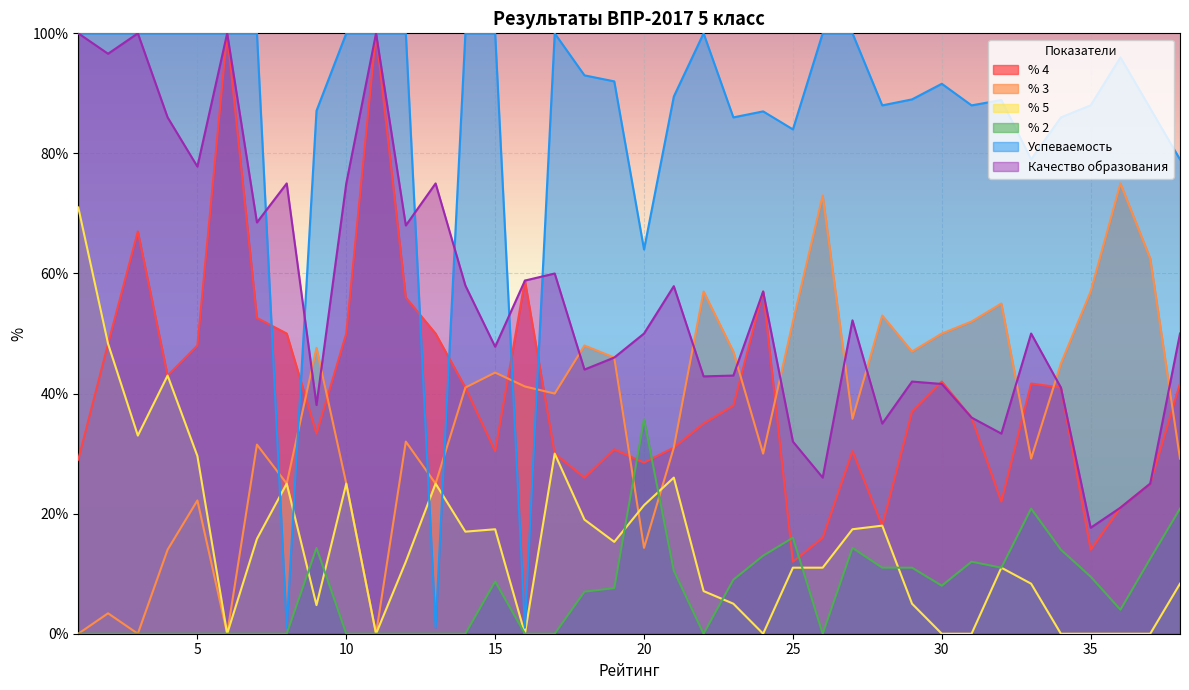

Where is the first local minimum for Качество образования?

2